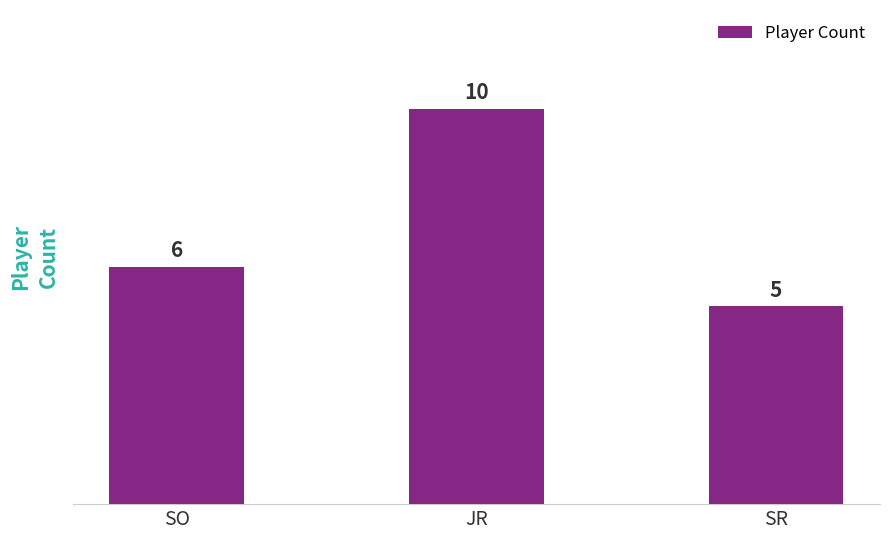

What is the difference between the maximum and minimum values?

5